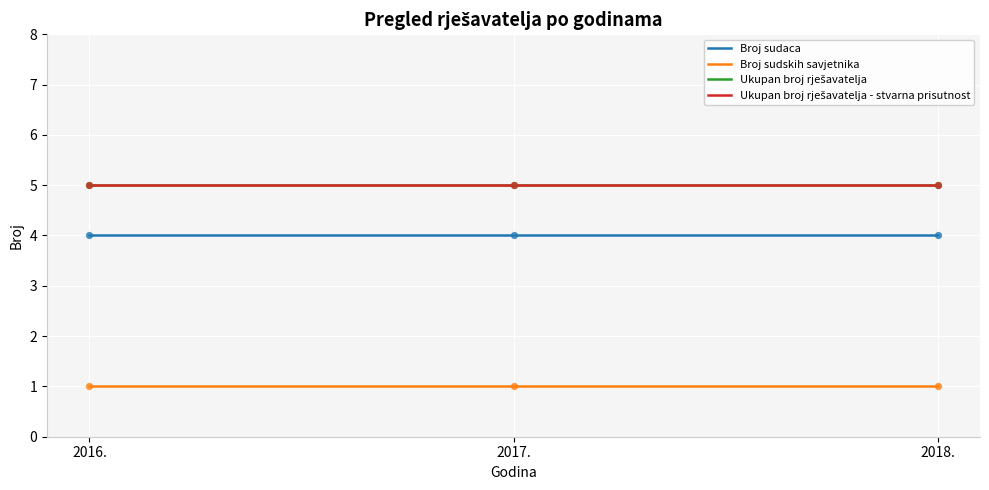

What is the total value across all series at 2017.?

15